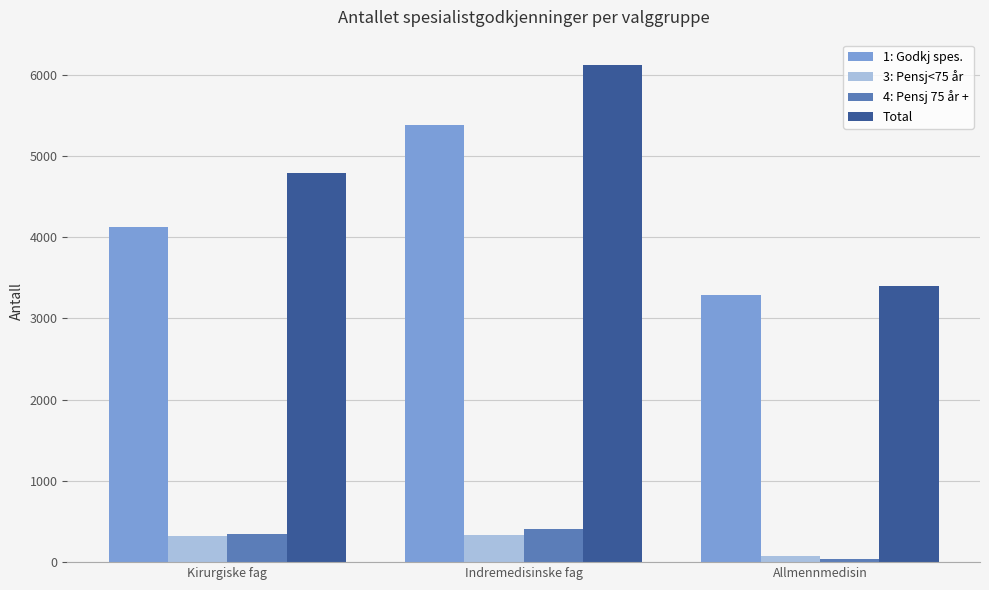

At which category is the sum across all series the highest?

Indremedisinske fag